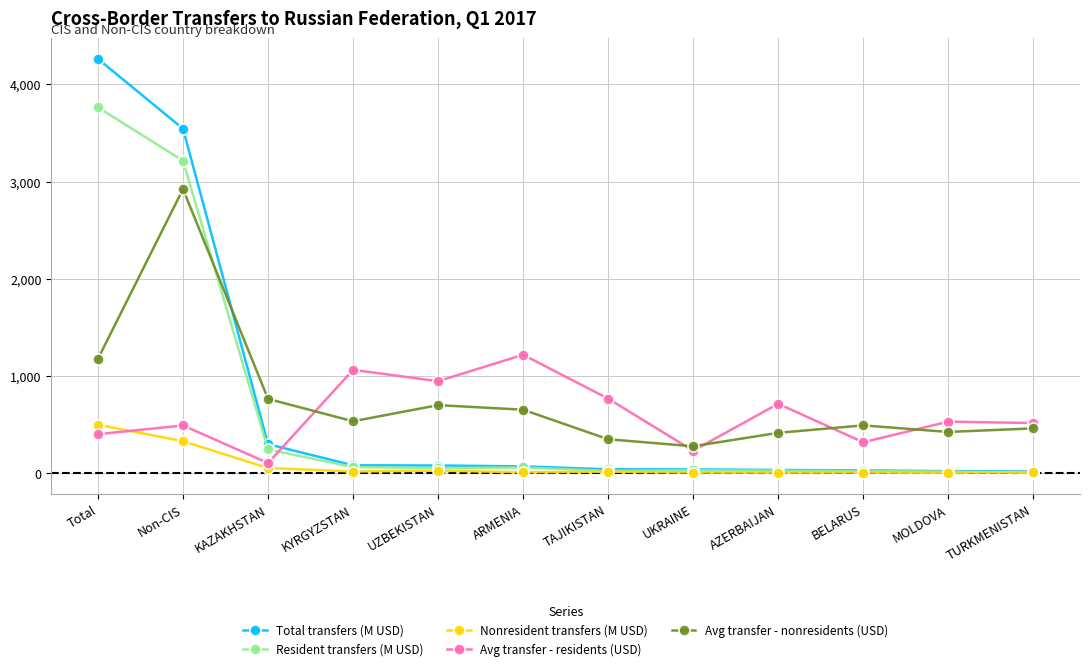

At which category is the sum across all series the highest?

Non-CIS